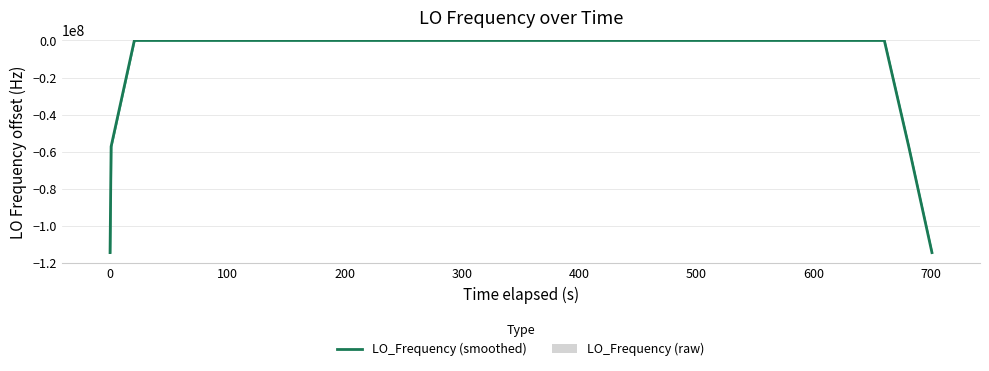

Reading left to right, transcribe all the data shown in this chart.

LO_Frequency (smoothed): -114418803.6	-57209401.2	-0.9	0.7	1.8	1.9	0.3	0.6	-0.0	-0.3	0.5	0.8	1.3	1.9	2.3	2.5	2.2	1.7	1.1	0.5	-0.4	-1.0	-1.7	-1.9	-1.8	-1.8	-1.0	-0.3	-0.8	-0.4	0.0	-0.5	-0.9	-0.2	-0.4	-0.8	-0.3	-0.3	-57209401.0	-114418801.6
LO_Frequency (raw): -4.8	-4.8	-2.1	8.8	-1.4	2.9	1.1	-1.8	0.9	-0.1	0.1	-0.2	2.2	2.2	2.2	3.5	1.7	2.8	0.7	0.2	0.2	-1.3	-1.4	-2.6	-3.3	-0.6	-1.1	-1.2	1.2	0.4	-3.2	1.0	1.0	-1.5	-1.6	0.2	-0.0	-1.0	0.8	-1.5